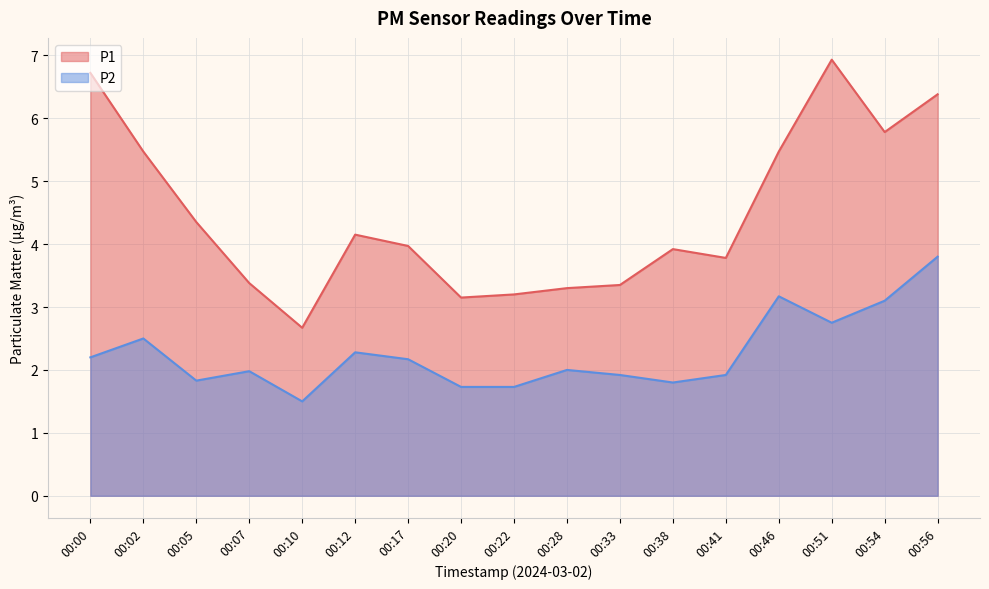

At which label is P1 closest to 4?

00:17